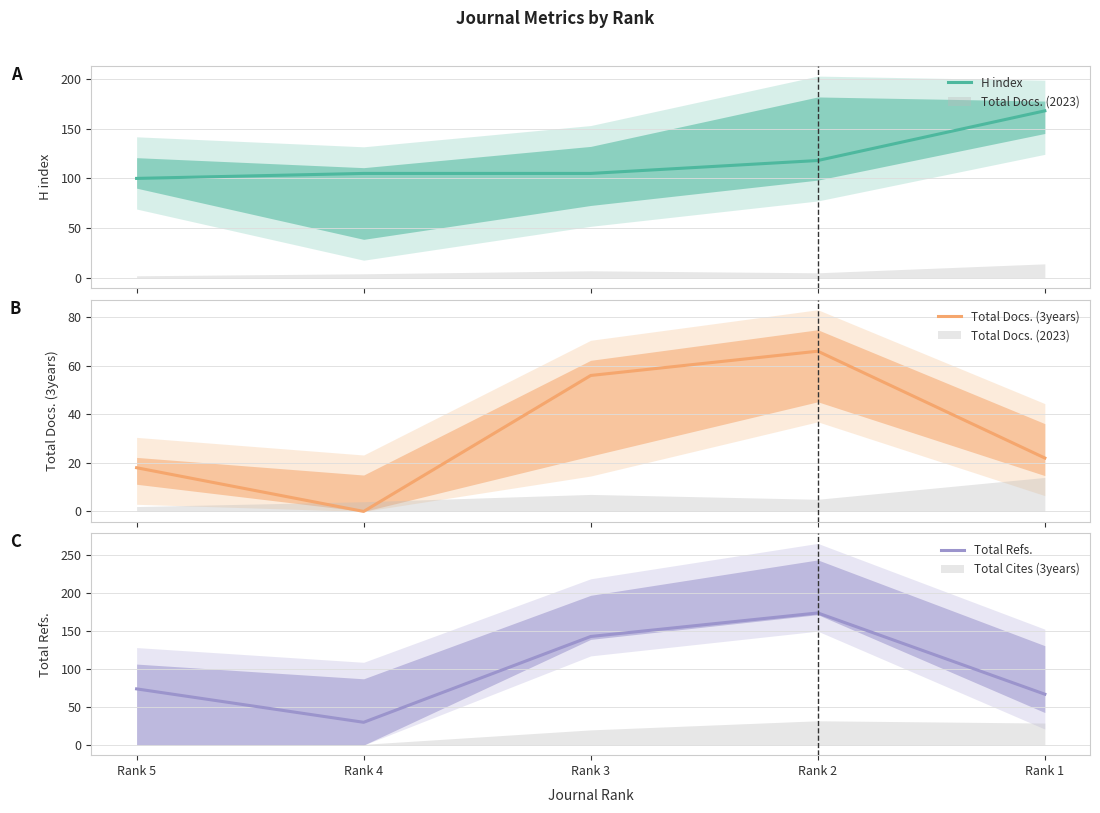

Reading left to right, what are all the values shown in this chart?

H index: Rank 5=100	Rank 4=105	Rank 3=105	Rank 2=118	Rank 1=168
Total Docs. (3years): Rank 5=18	Rank 4=0	Rank 3=56	Rank 2=66	Rank 1=22
Total Refs.: Rank 5=74	Rank 4=30	Rank 3=143	Rank 2=174	Rank 1=67